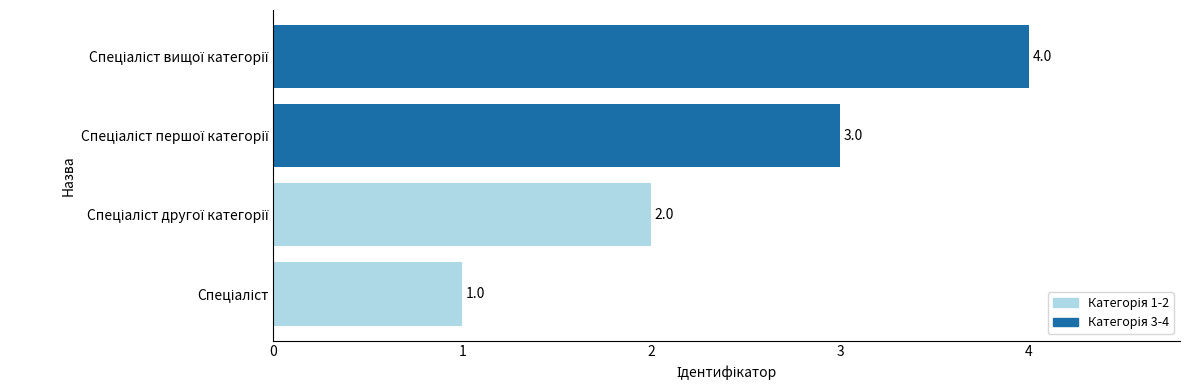

What is the maximum value shown in the chart?

4